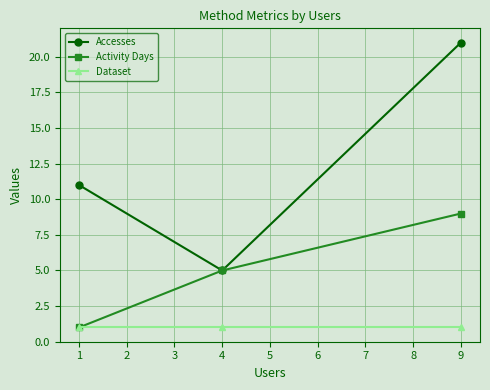

Rank the series by their maximum value, from lowest to highest.

Dataset, Activity Days, Accesses